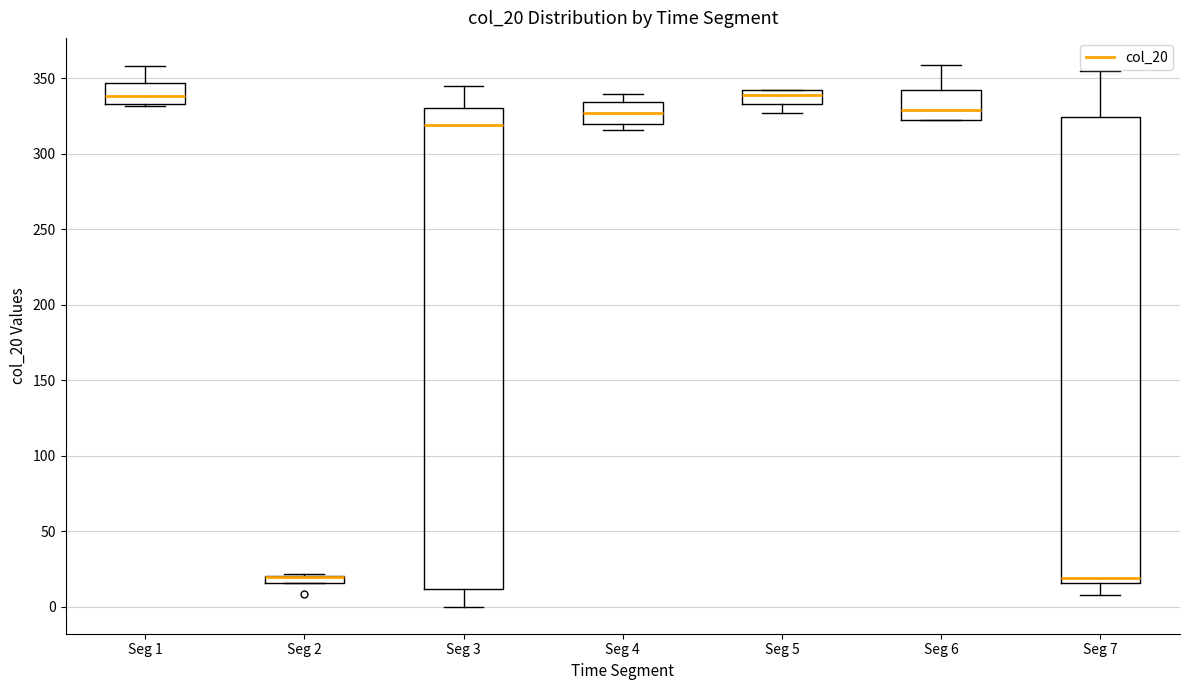

Comparing the boxes themselves (not the whiskers), which one is the tallest?

Seg 3